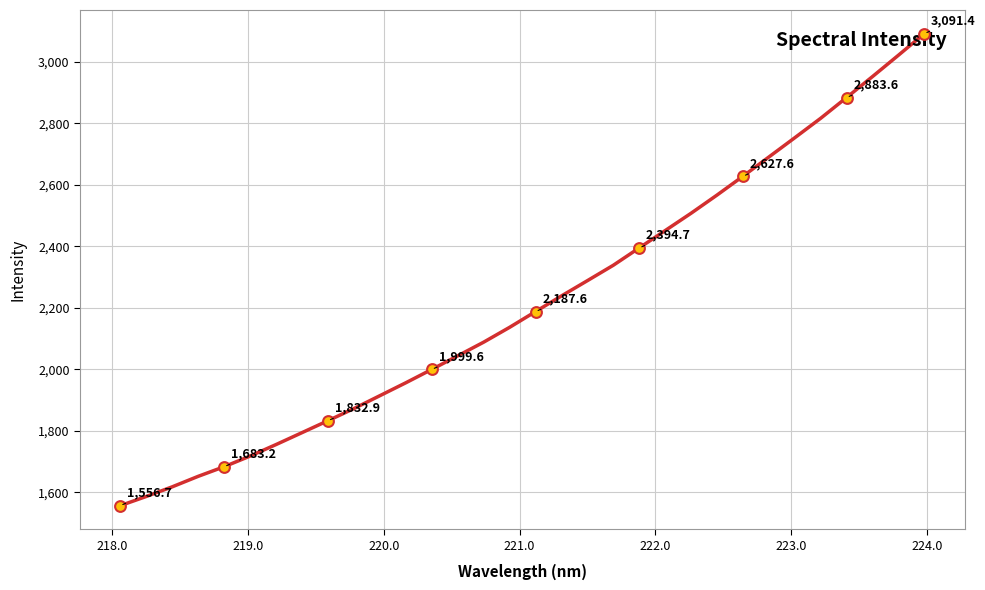

What is the difference between the maximum and minimum values?

1534.7